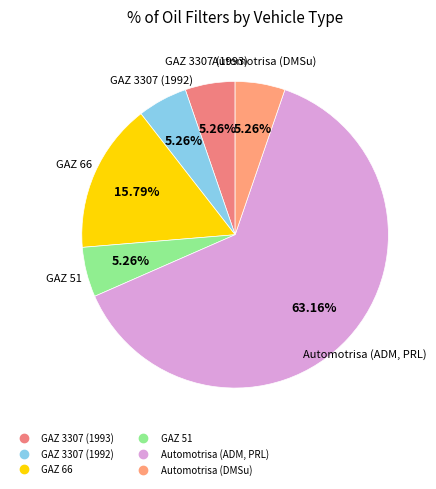

The GAZ 3307 (1993) slice represents 16% of the pie. True or false?

False